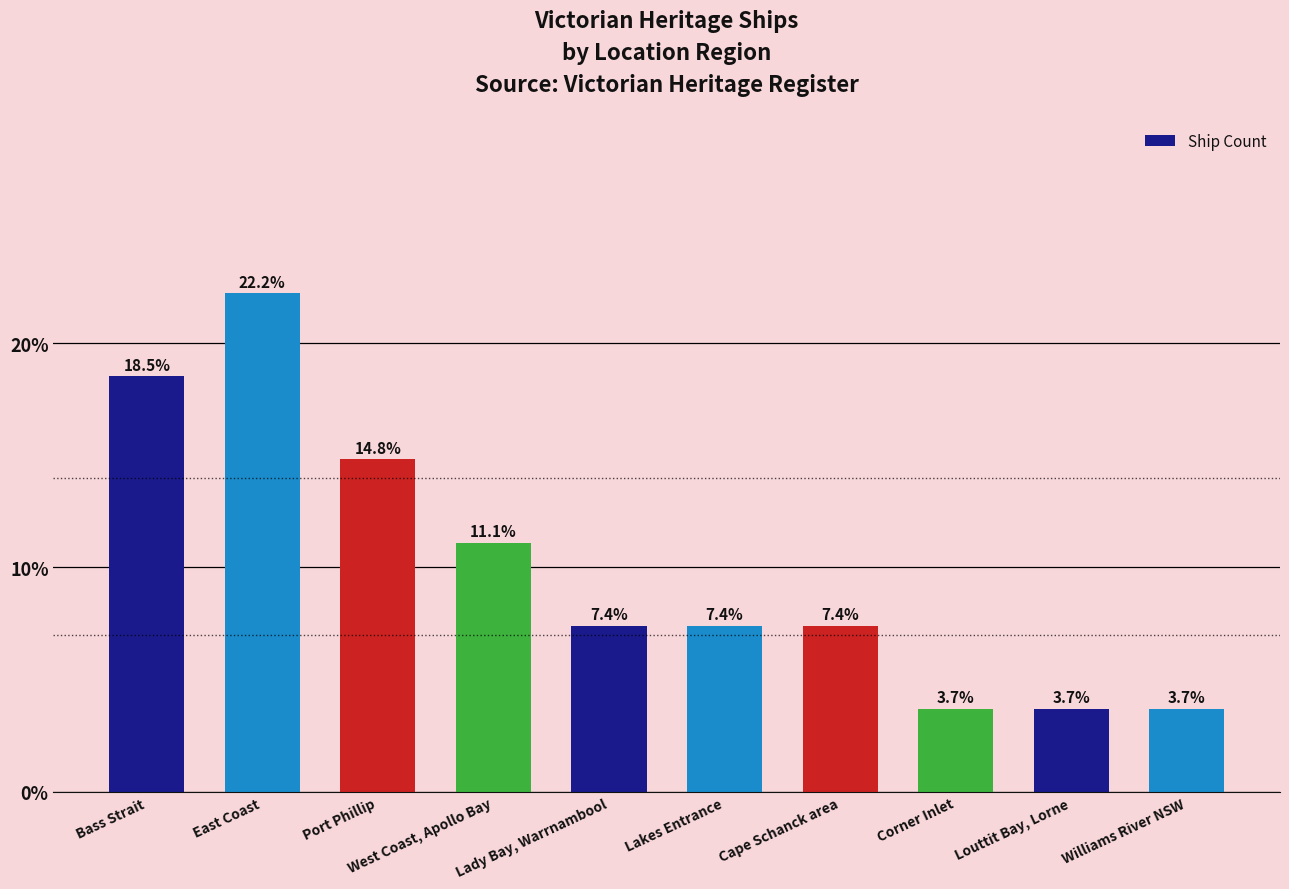

Count the number of categories in the chart.

10